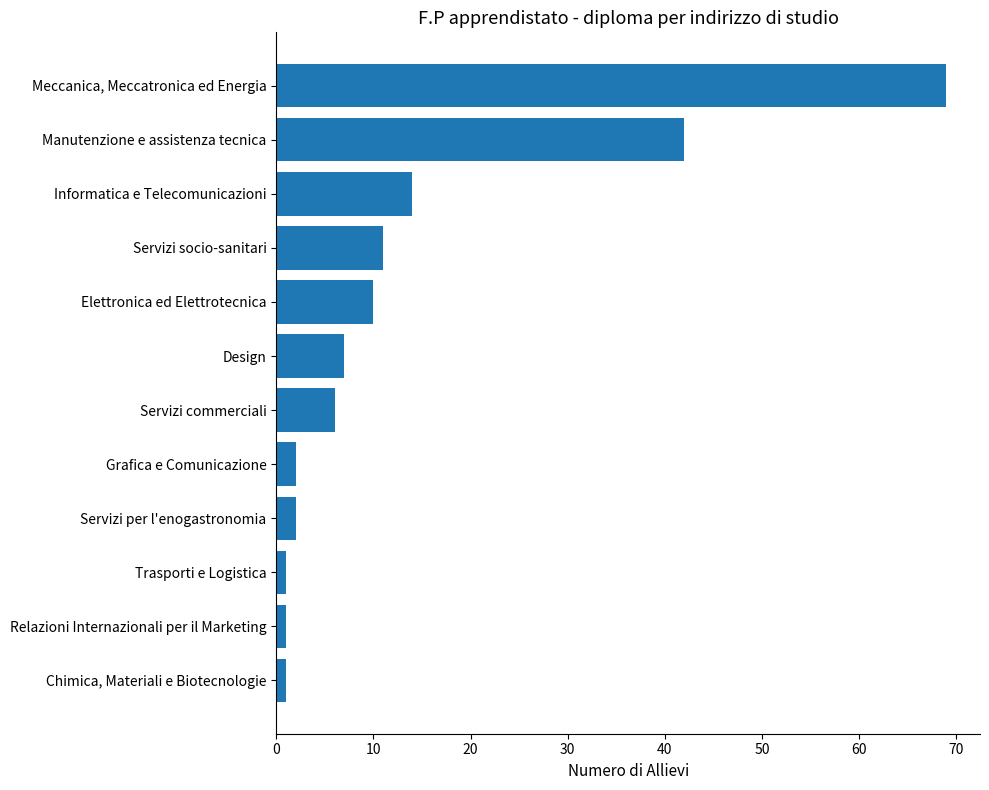

What is the greatest value displayed?

69